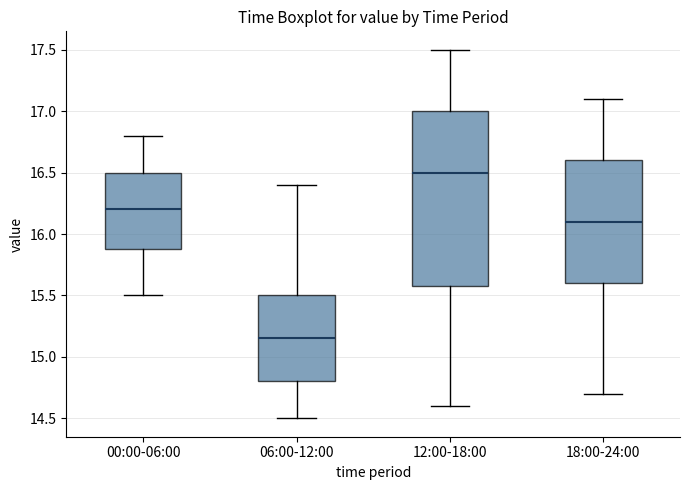

Where does the upper whisker of the box for 00:00-06:00 end on the y-axis? The values are not printed on the chart, so give them approximately, as read against the axis.

16.80